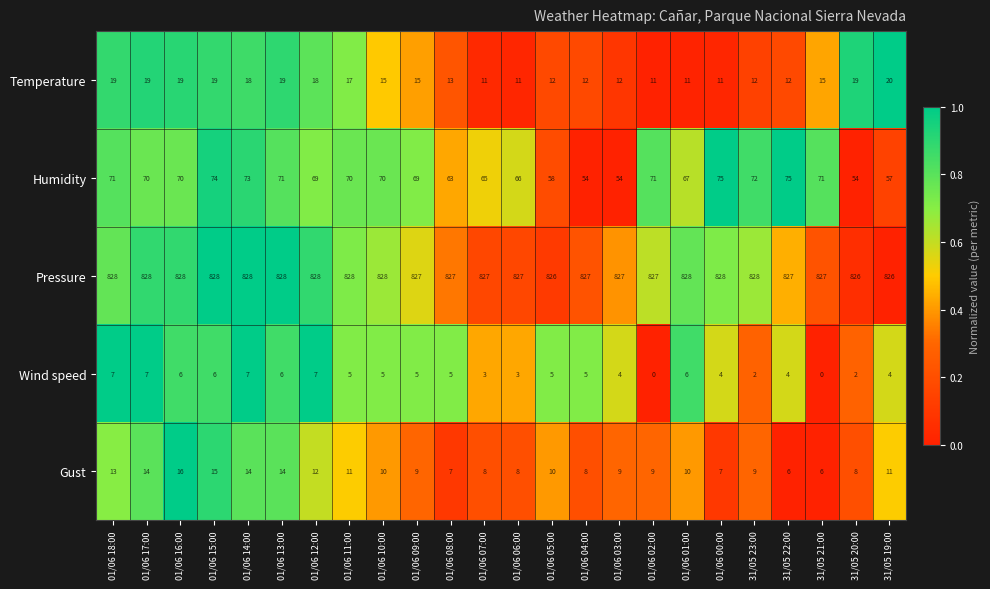

What is the difference between the highest and lowest values at 31/05 21:00?

827